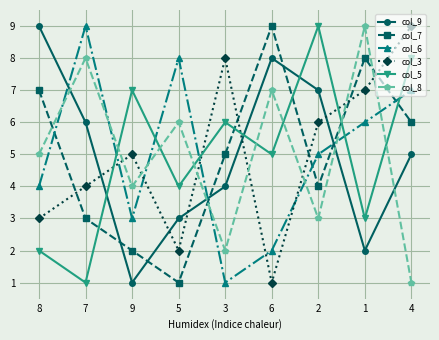

Reading left to right, extract all data points from this chart.

col_9: 8=9	7=6	9=1	5=3	3=4	6=8	2=7	1=2	4=5
col_7: 8=7	7=3	9=2	5=1	3=5	6=9	2=4	1=8	4=6
col_6: 8=4	7=9	9=3	5=8	3=1	6=2	2=5	1=6	4=7
col_3: 8=3	7=4	9=5	5=2	3=8	6=1	2=6	1=7	4=9
col_5: 8=2	7=1	9=7	5=4	3=6	6=5	2=9	1=3	4=8
col_8: 8=5	7=8	9=4	5=6	3=2	6=7	2=3	1=9	4=1